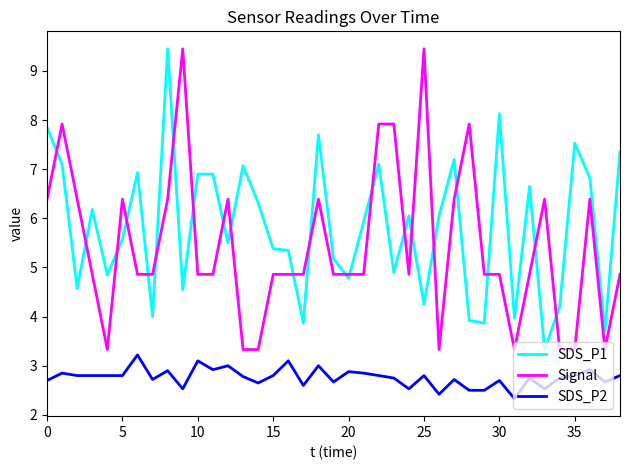

True or false: SDS_P1 and SDS_P2 cross at least once.

False